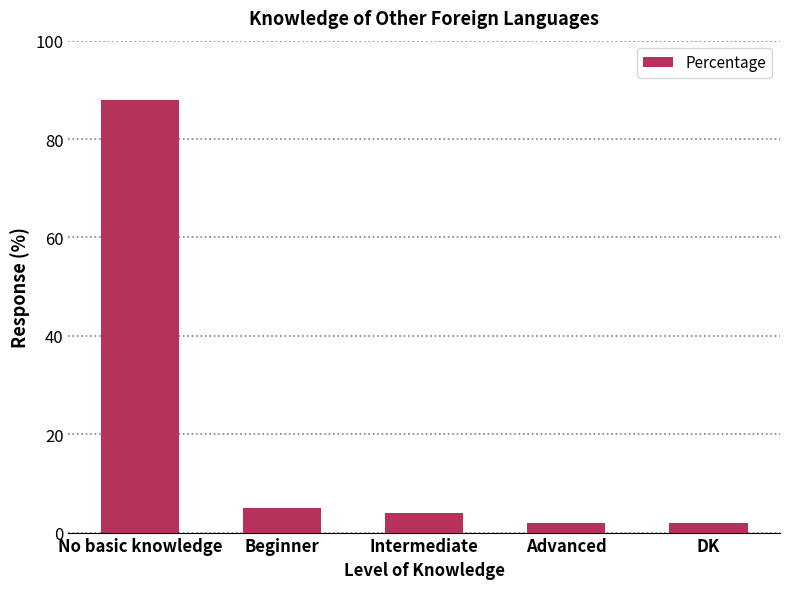

The value at No basic knowledge is 88. True or false?

True